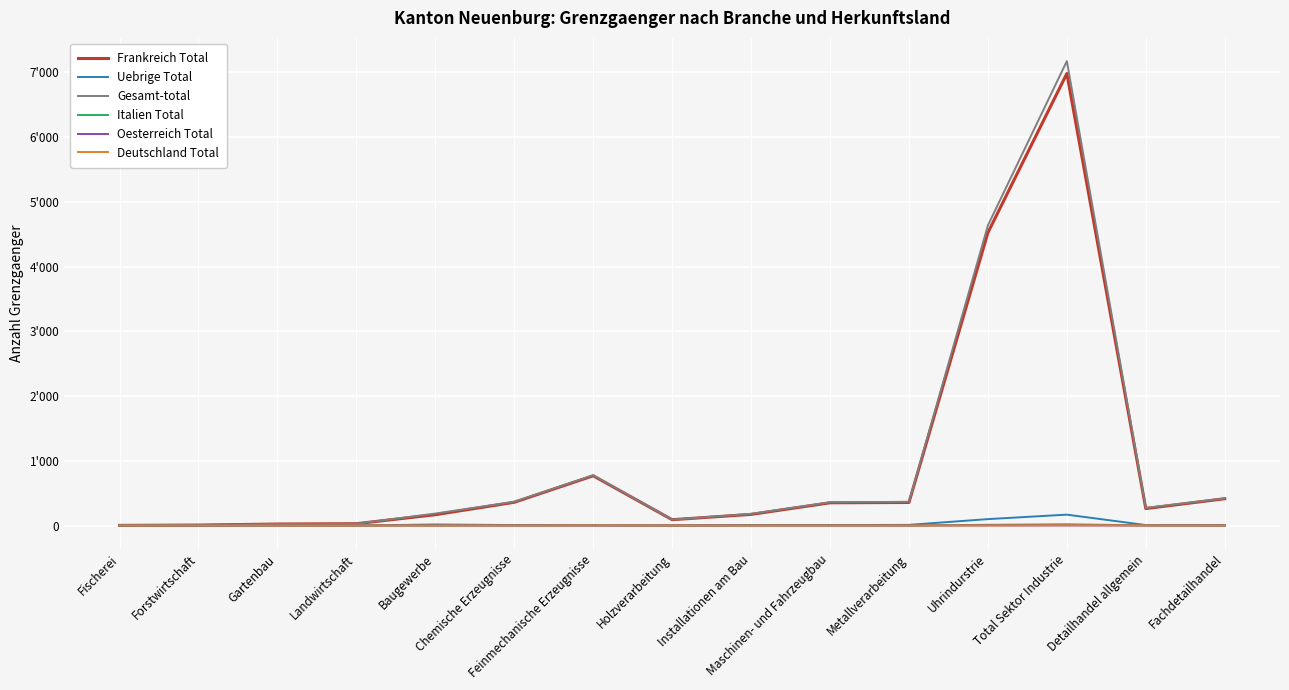

Does the chart display data point markers on the line(s)?

No